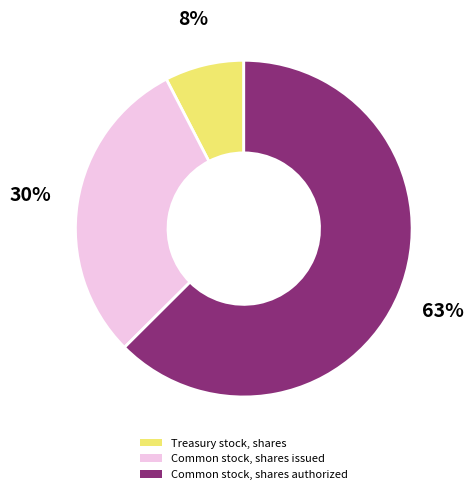

To the nearest percent, what percentage of the pie is Treasury stock, shares?

8%